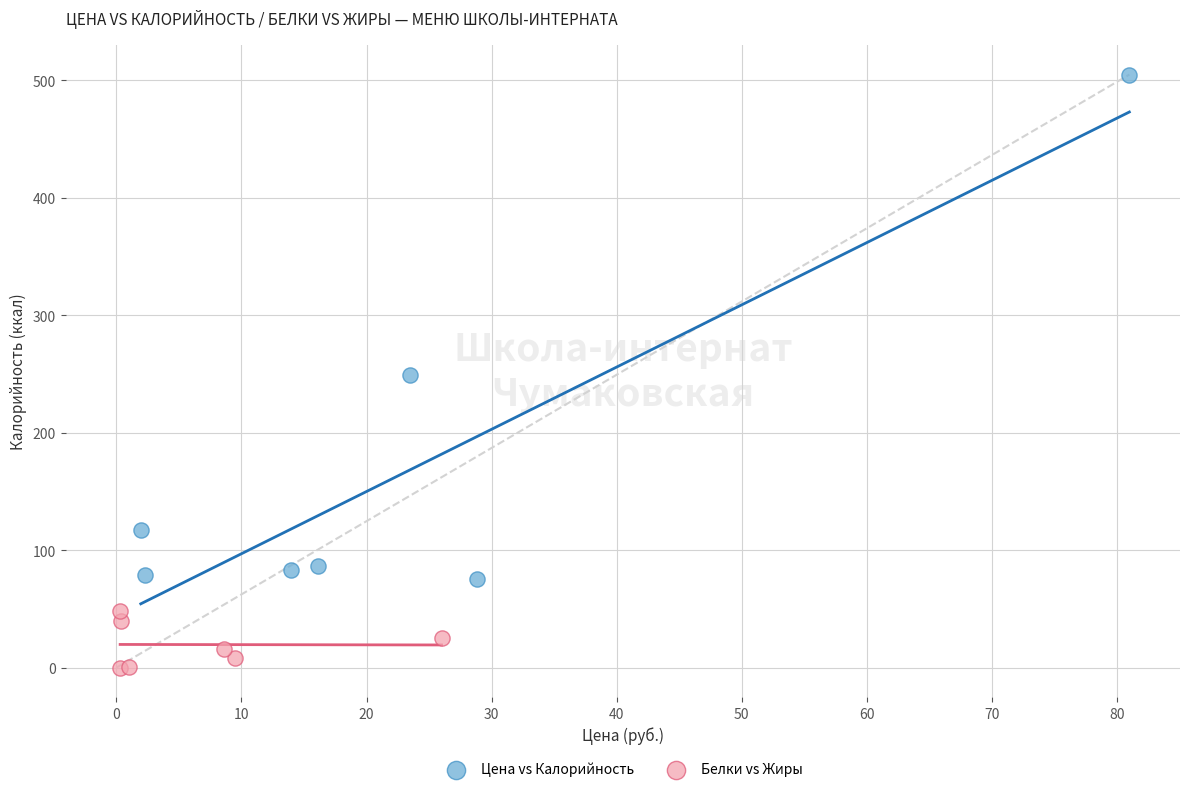

Which series has the largest Y range (max minus min)?

Цена vs Калорийность